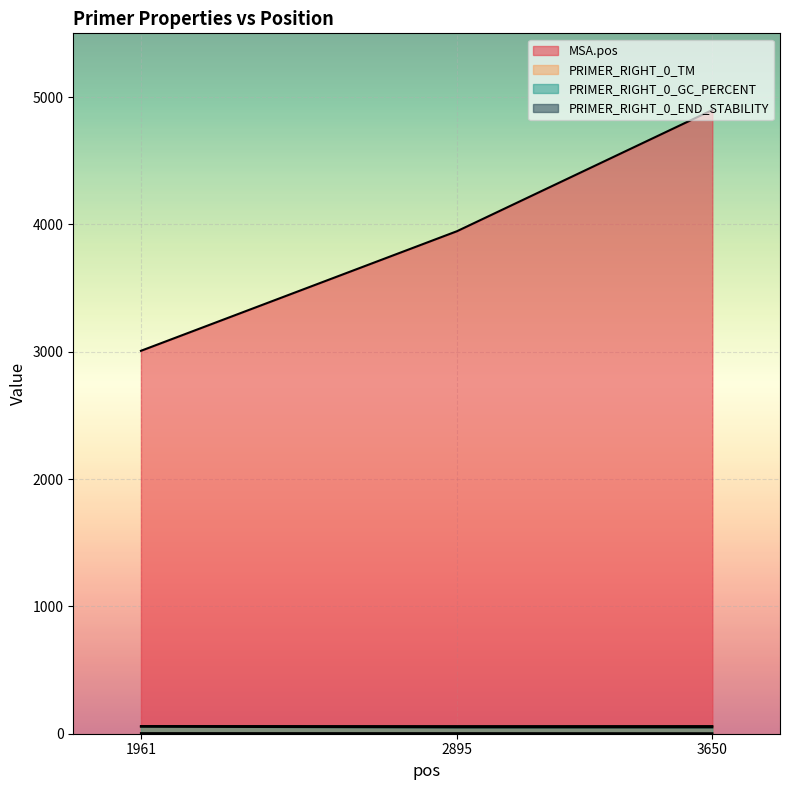

What is the spread (max minus min) of values at 2895?

3941.7